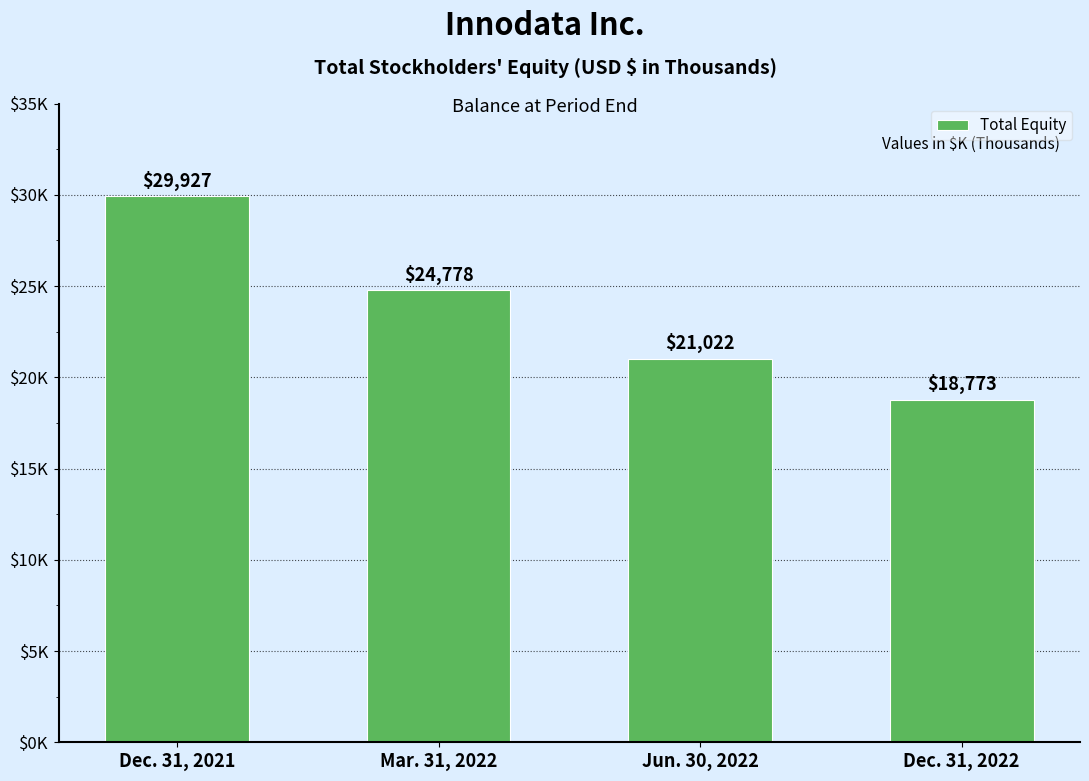

Read the value at Jun. 30, 2022, to the nearest 50.

21000